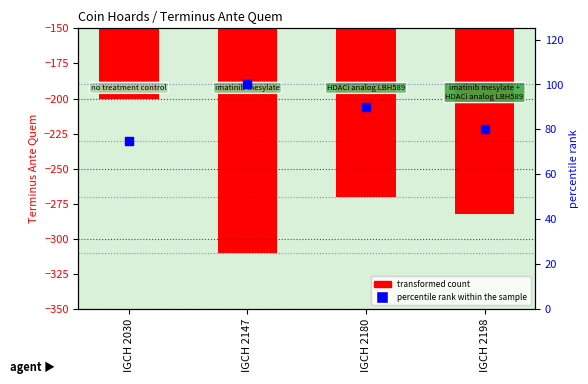

Which series has the largest total across all categories?

percentile rank within the sample